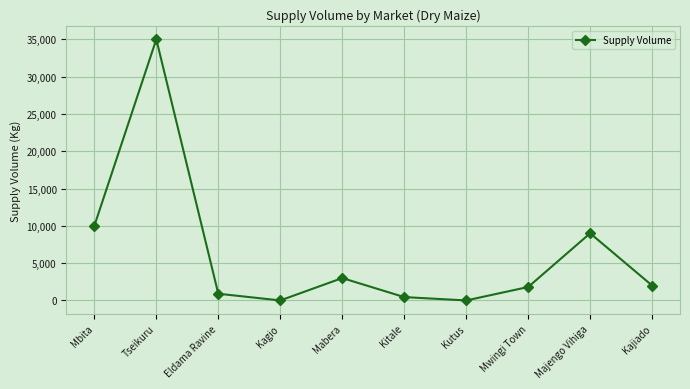

What is the greatest value displayed?

35000